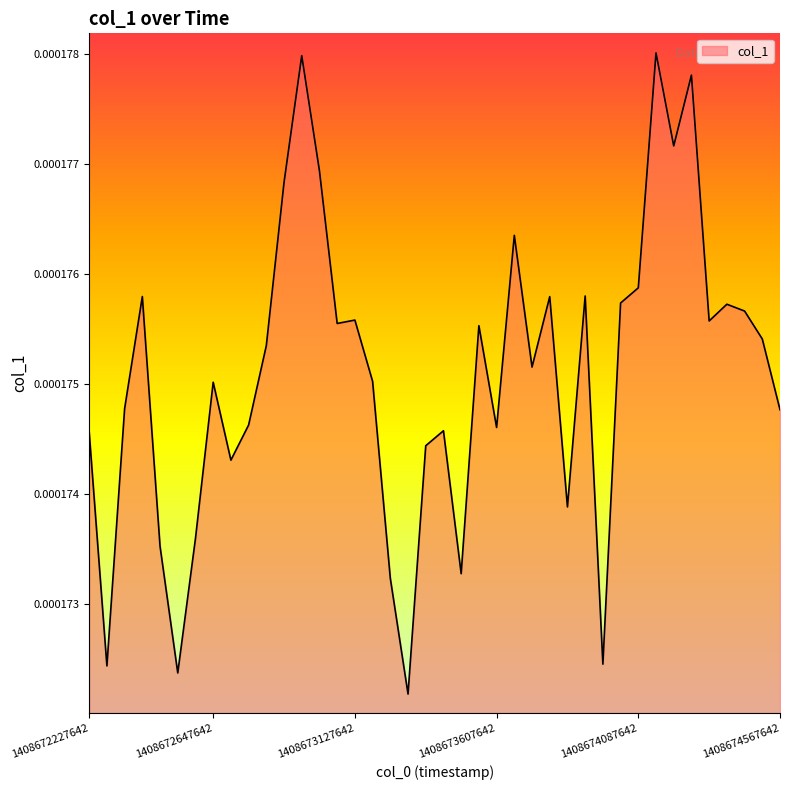

Reading left to right, what are all the values shown in this chart?

1408672227642=0.0	1408672287642=0.0	1408672347642=0.0	1408672407642=0.0	1408672467642=0.0	1408672527642=0.0	1408672587642=0.0	1408672647642=0.0	1408672707642=0.0	1408672767642=0.0	1408672827642=0.0	1408672887642=0.0	1408672947642=0.0	1408673007642=0.0	1408673067642=0.0	1408673127642=0.0	1408673187642=0.0	1408673247642=0.0	1408673307642=0.0	1408673367642=0.0	1408673427642=0.0	1408673487642=0.0	1408673547642=0.0	1408673607642=0.0	1408673667642=0.0	1408673727642=0.0	1408673787642=0.0	1408673847642=0.0	1408673907642=0.0	1408673967642=0.0	1408674027642=0.0	1408674087642=0.0	1408674147642=0.0	1408674207642=0.0	1408674267642=0.0	1408674327642=0.0	1408674387642=0.0	1408674447642=0.0	1408674507642=0.0	1408674567642=0.0